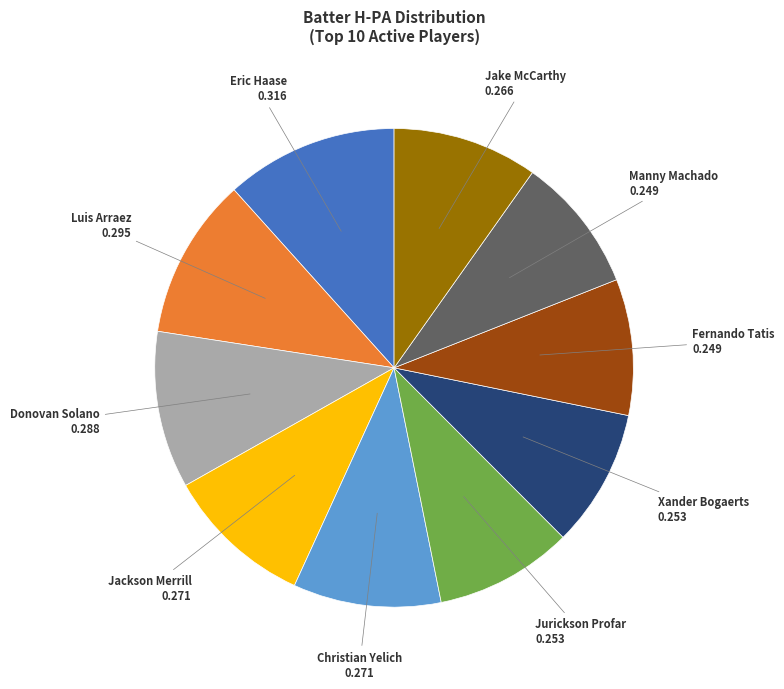

True or false: Xander Bogaerts accounts for 9% of the total.

True